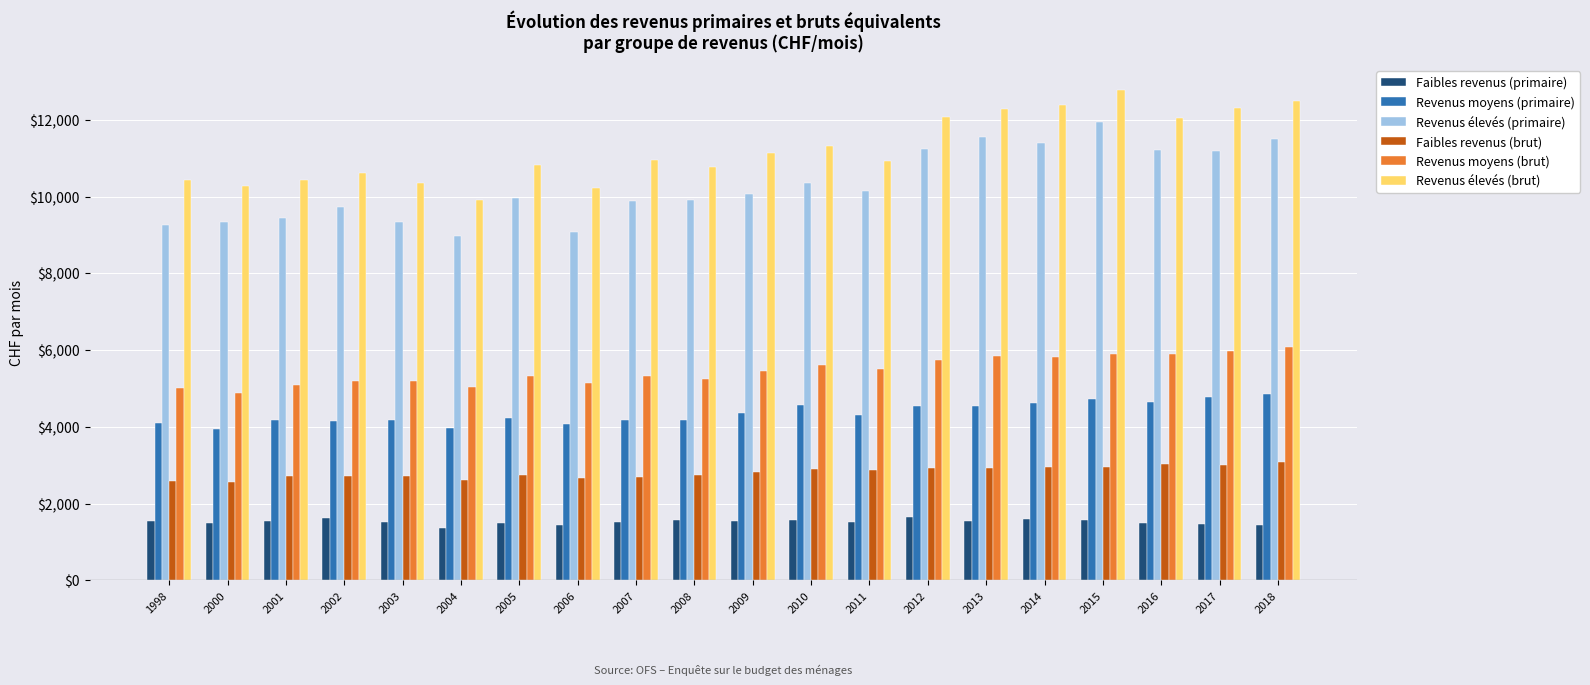

Between 2004 and 2009, which series saw the biggest shift?

Revenus élevés (brut)